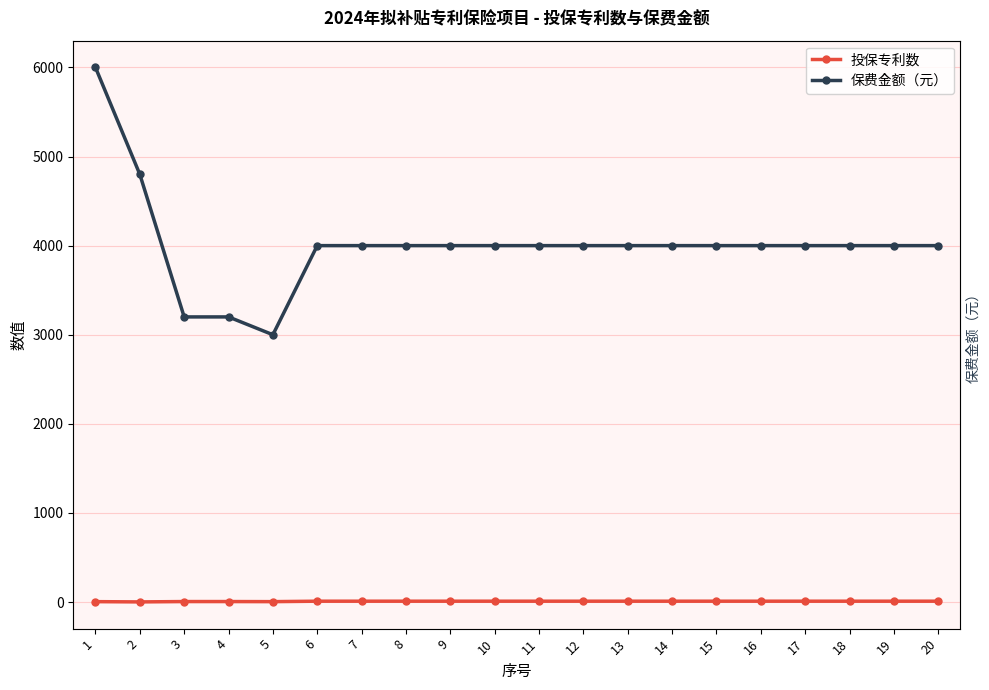

At which category is the sum across all series the highest?

1